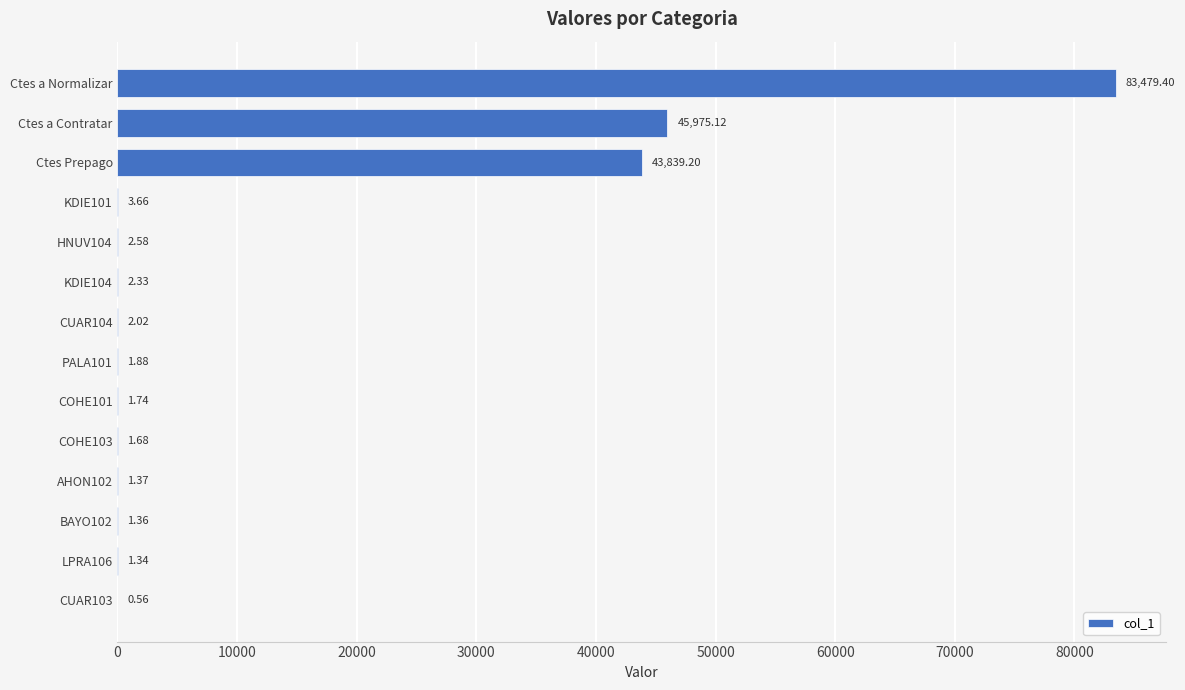

What is the change in value from HNUV104 to CUAR103?

-2.0